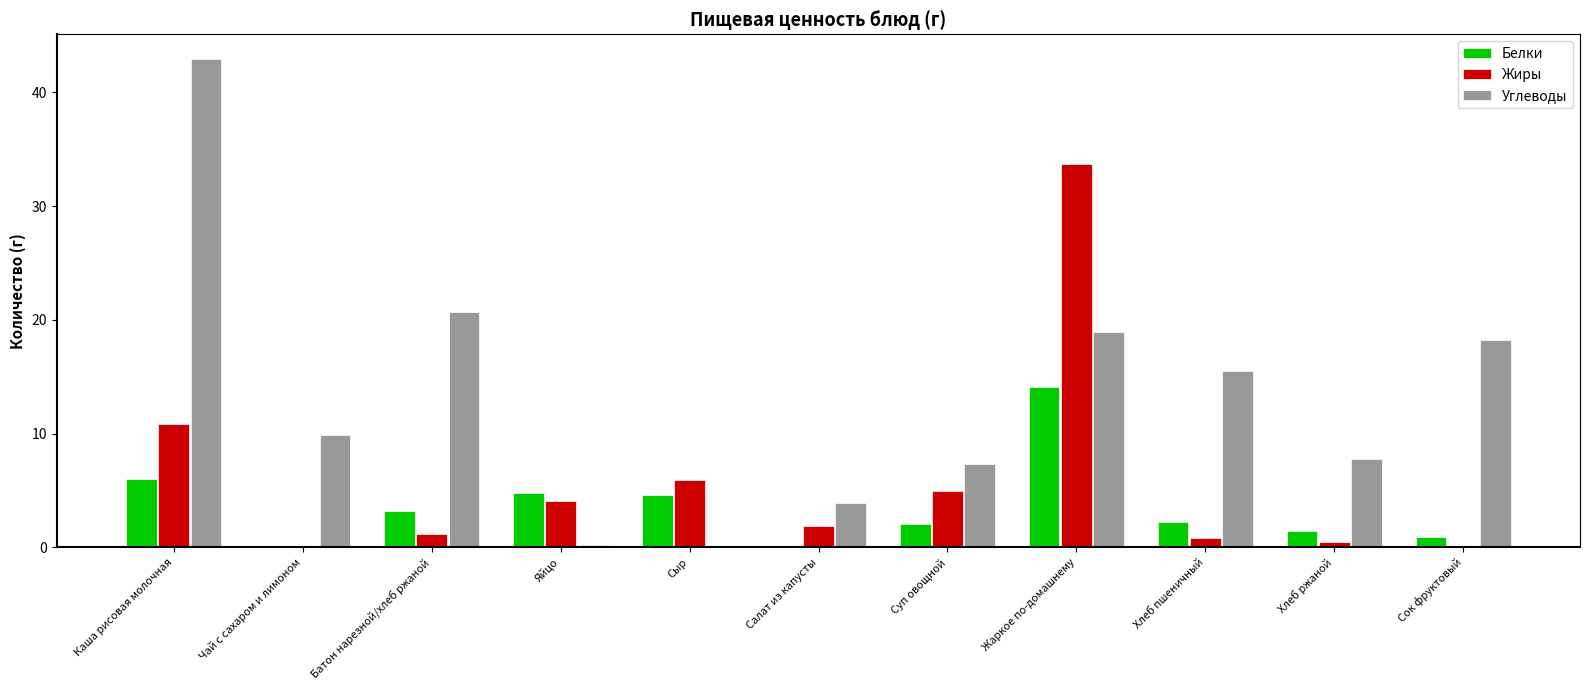

The value of Жиры at Жаркое по-домашнему is 33.7. True or false?

True